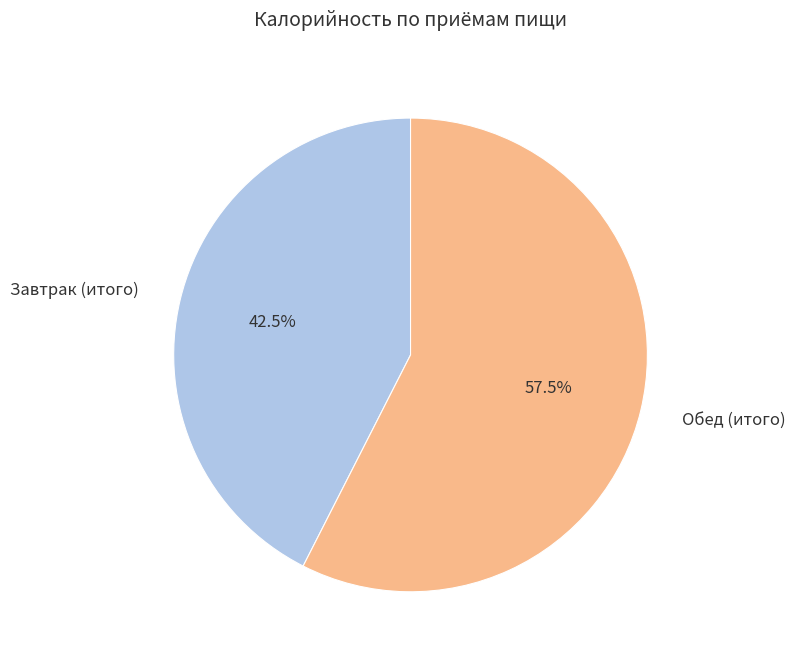

Does Завтрак account for over 50% of the chart?

No